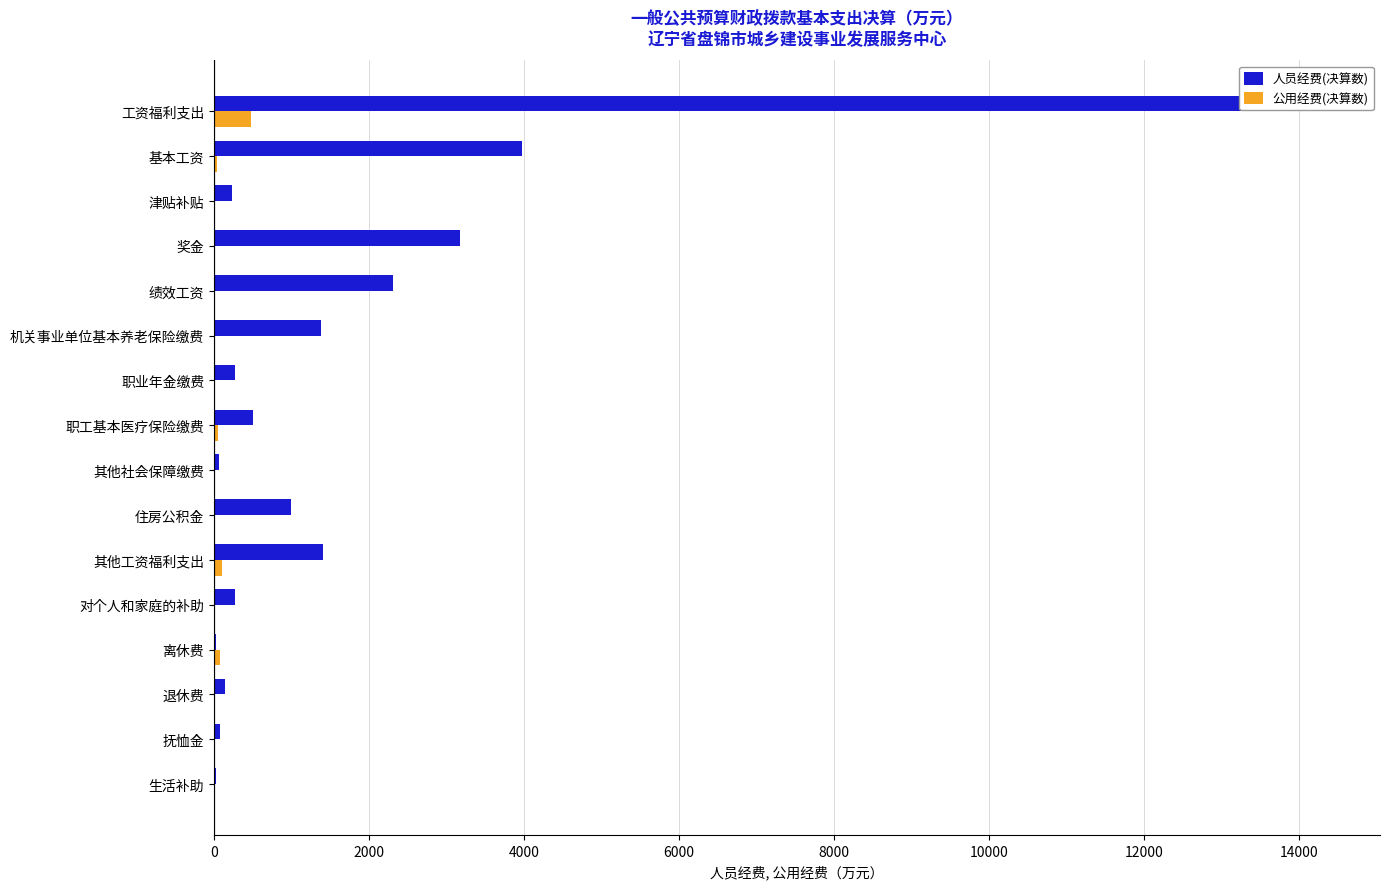

What is the maximum value shown in the chart?

14326.8